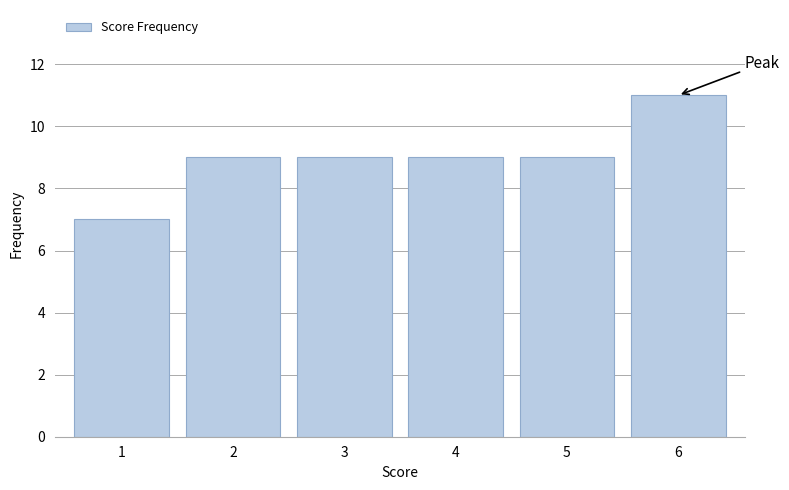

Reading left to right, transcribe all the data shown in this chart.

1=7	2=9	3=9	4=9	5=9	6=11